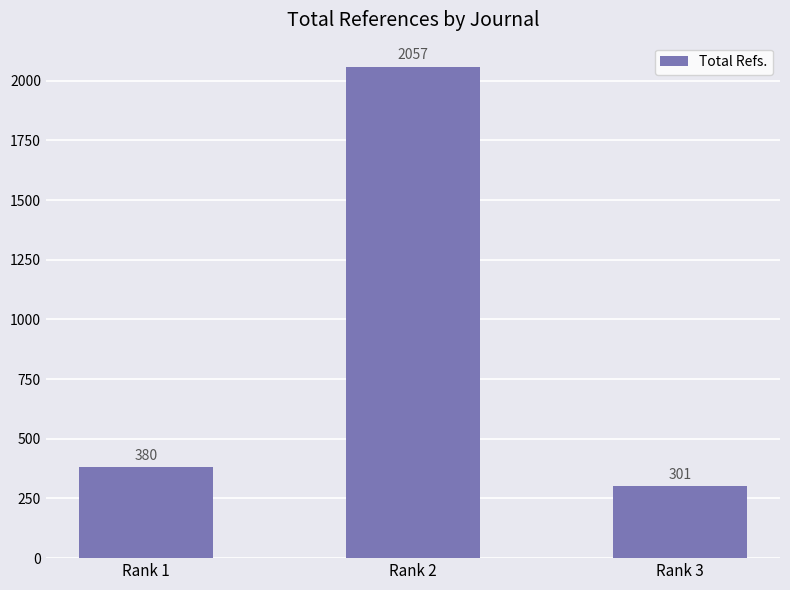

What is the maximum value shown in the chart?

2057